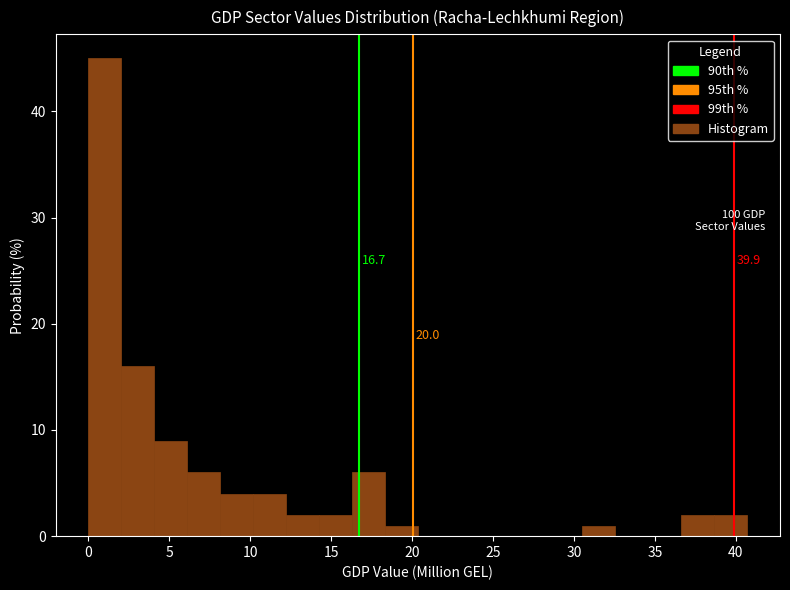

Over which range of the x-axis is the bar tallest?

0.0 to 2.0